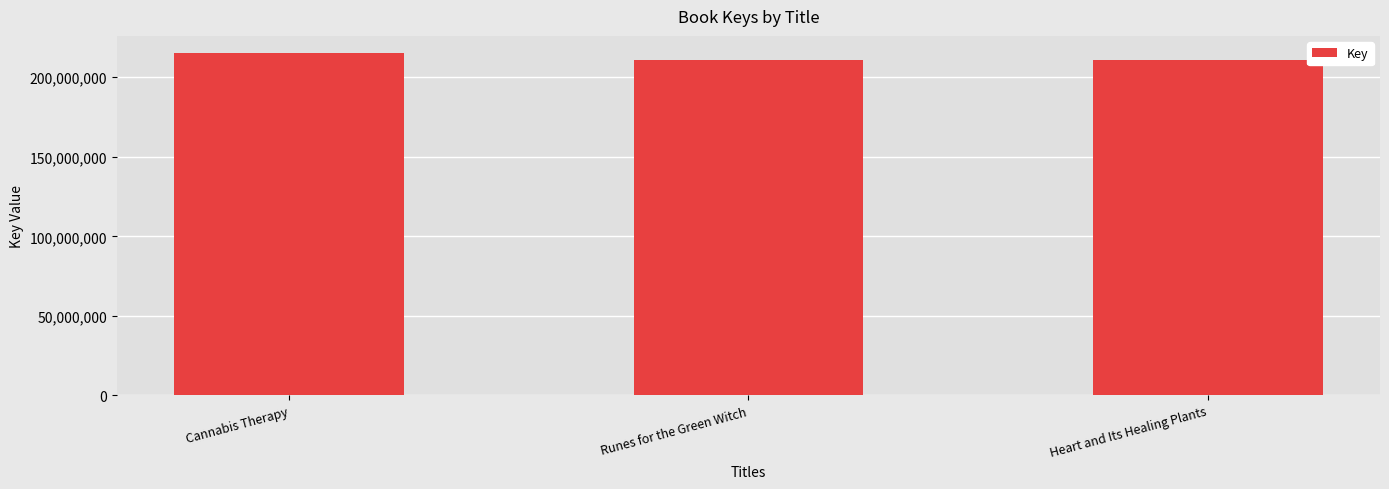

The value at Cannabis Therapy is 350931093. True or false?

False